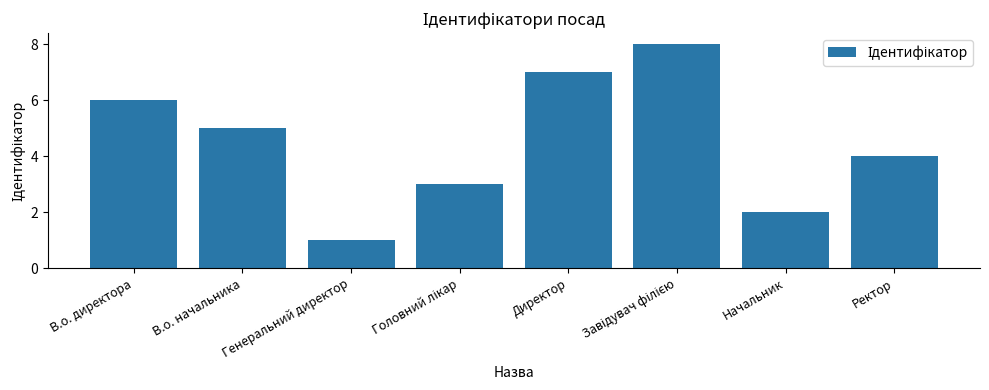

What position from the right is Генеральний директор?

6